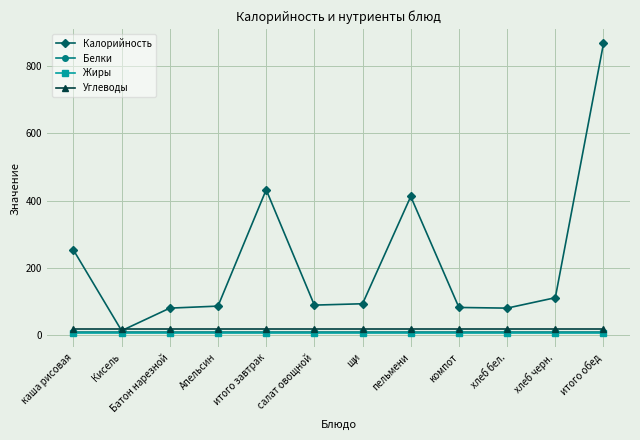

Which series has the widest spread of values?

Калорийность